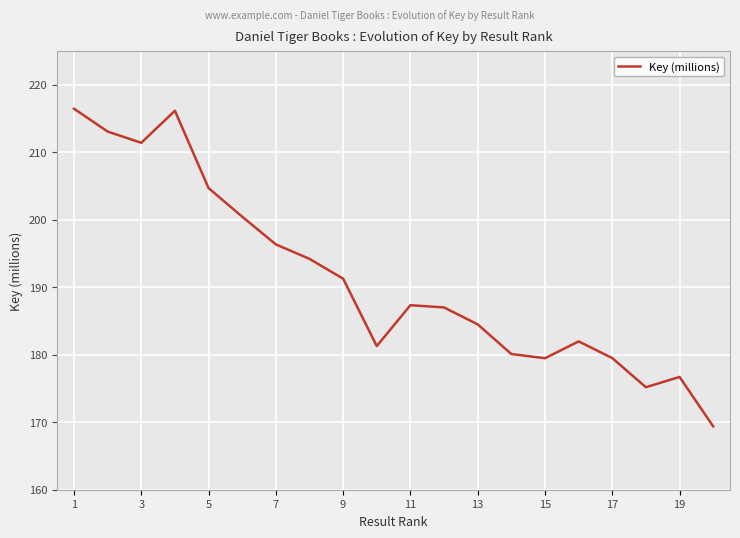

What is the minimum value shown in the chart?

169.4